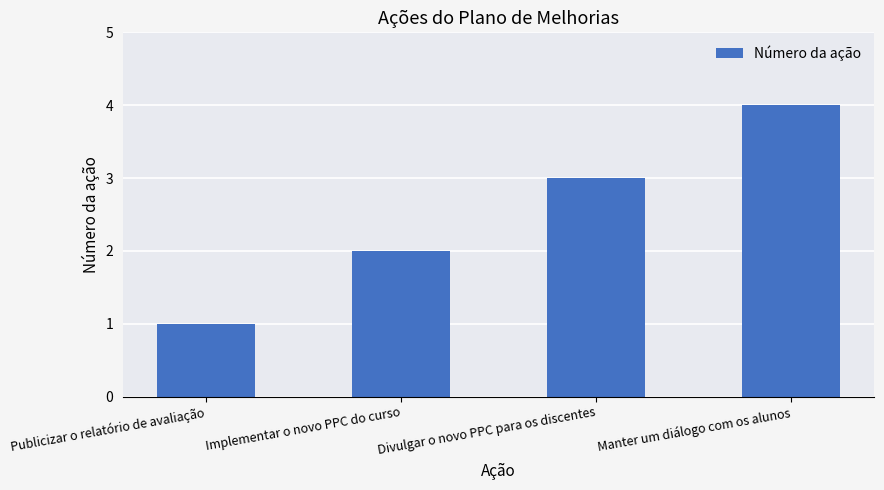

The chart shows a value of 4 at Manter um diálogo com os alunos. True or false?

True